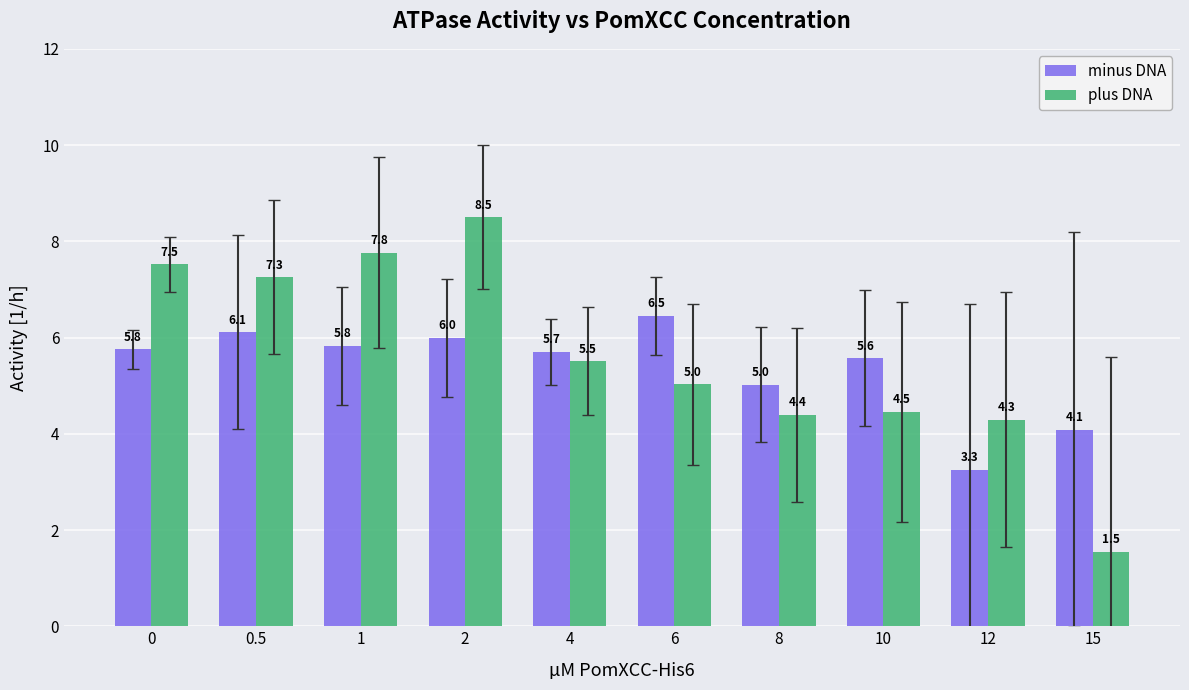

Reading left to right, extract all data points from this chart.

minus DNA: 5.8	6.1	5.8	6.0	5.7	6.5	5.0	5.6	3.3	4.1
plus DNA: 7.5	7.3	7.8	8.5	5.5	5.0	4.4	4.5	4.3	1.5